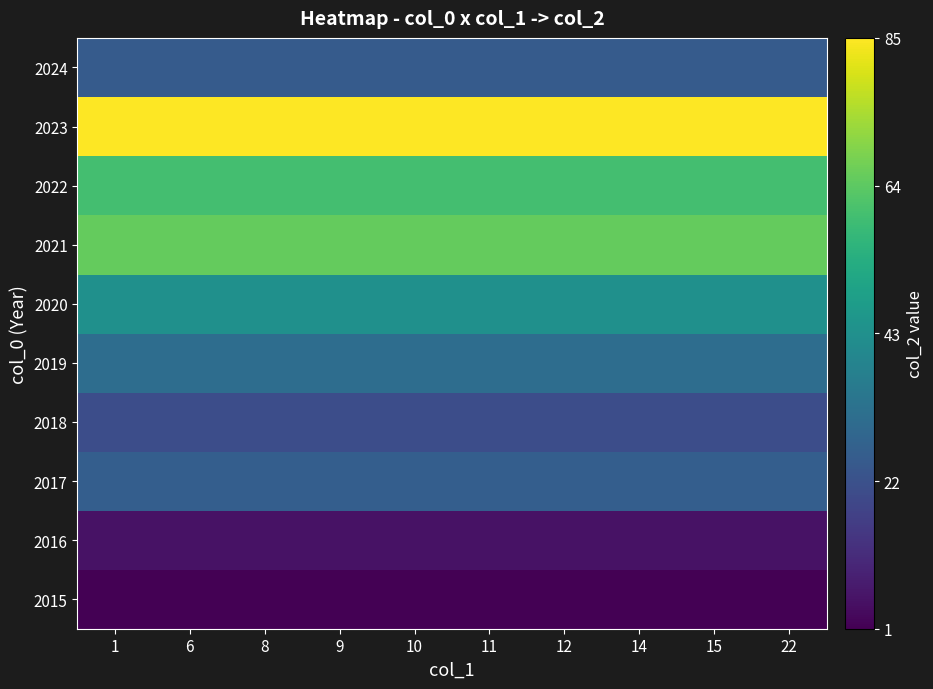

Count the number of categories in the chart.

10